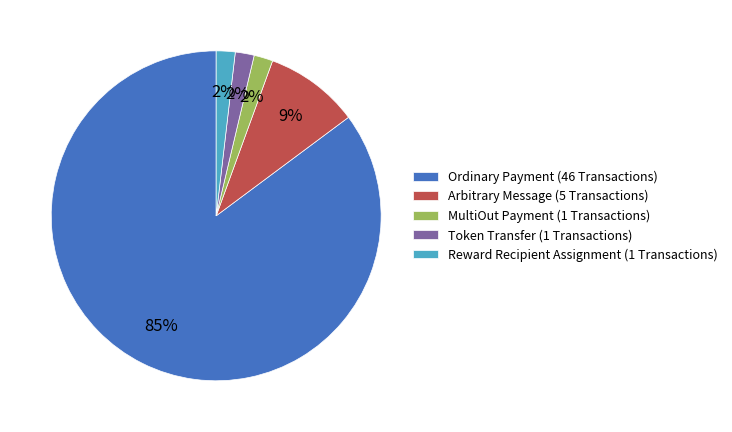

To the nearest percent, what percentage of the pie is MultiOut Payment?

2%